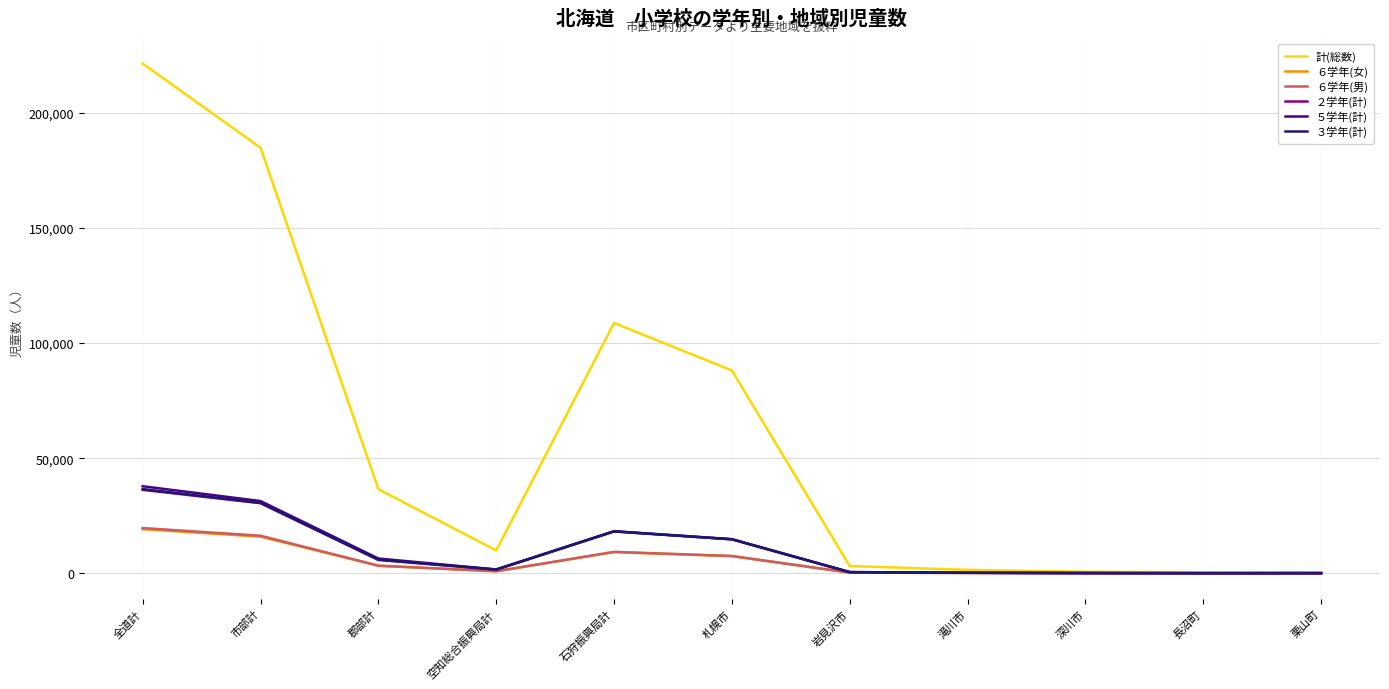

The value of ６学年(男) at 石狩振興局計 is 9324. True or false?

True